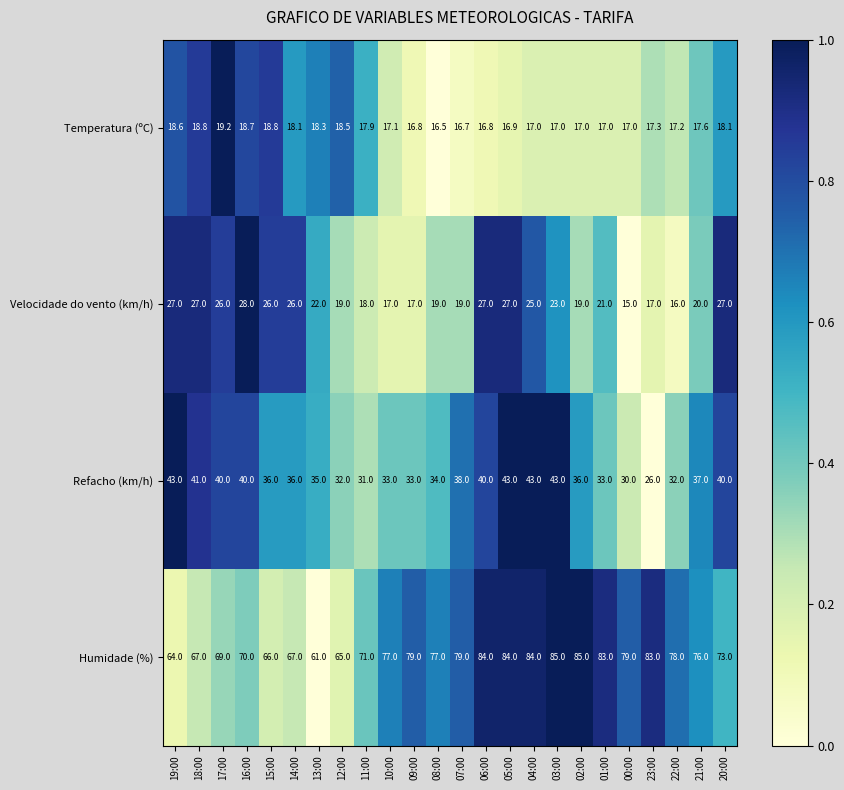

Is it true that Refacho (km/h) equals 57.9 at 19:00?

False